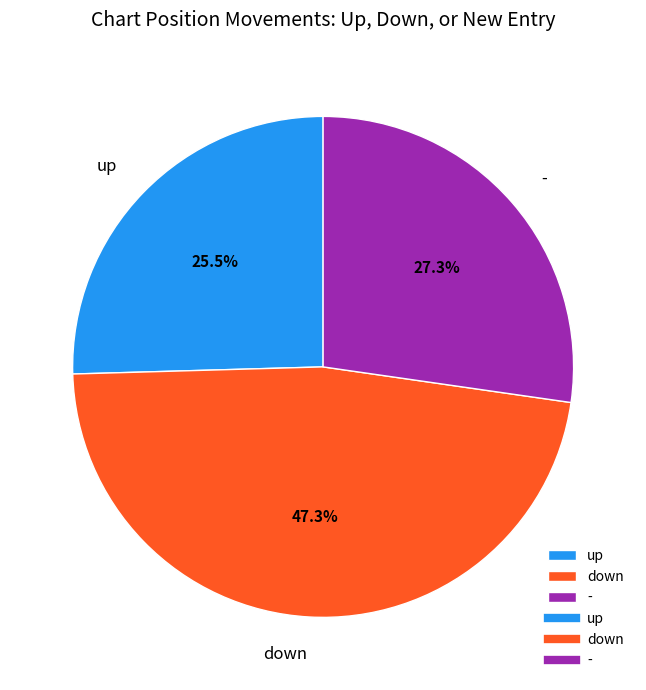

What is the ratio of the value at down to the value at up?

1.9